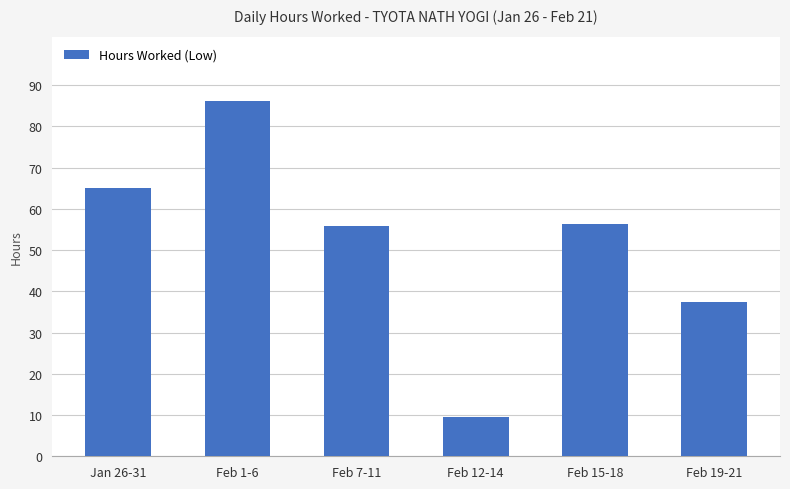

What position from the left is Feb 19-21?

6